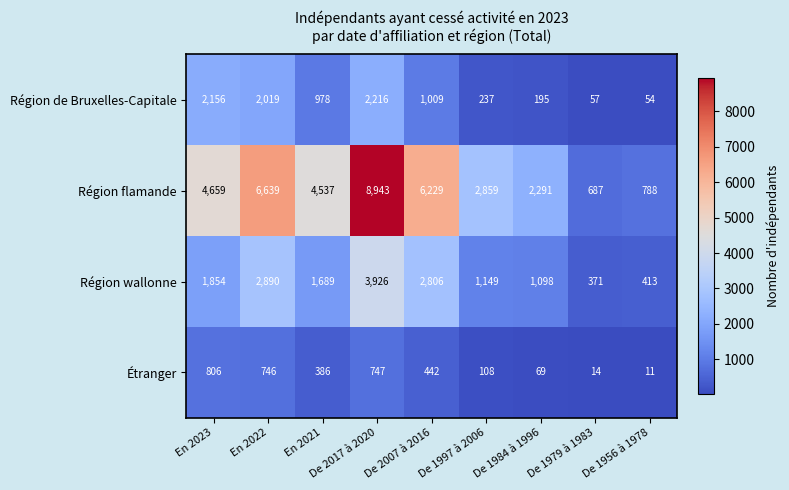

True or false: Région wallonne has a value of 341 at En 2021.

False